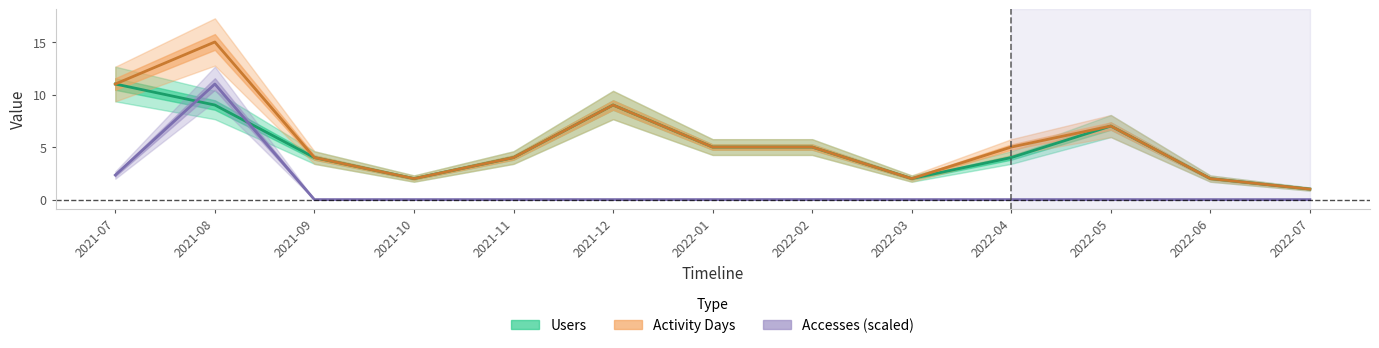

Count the Users values in the range 2 to 7.

9